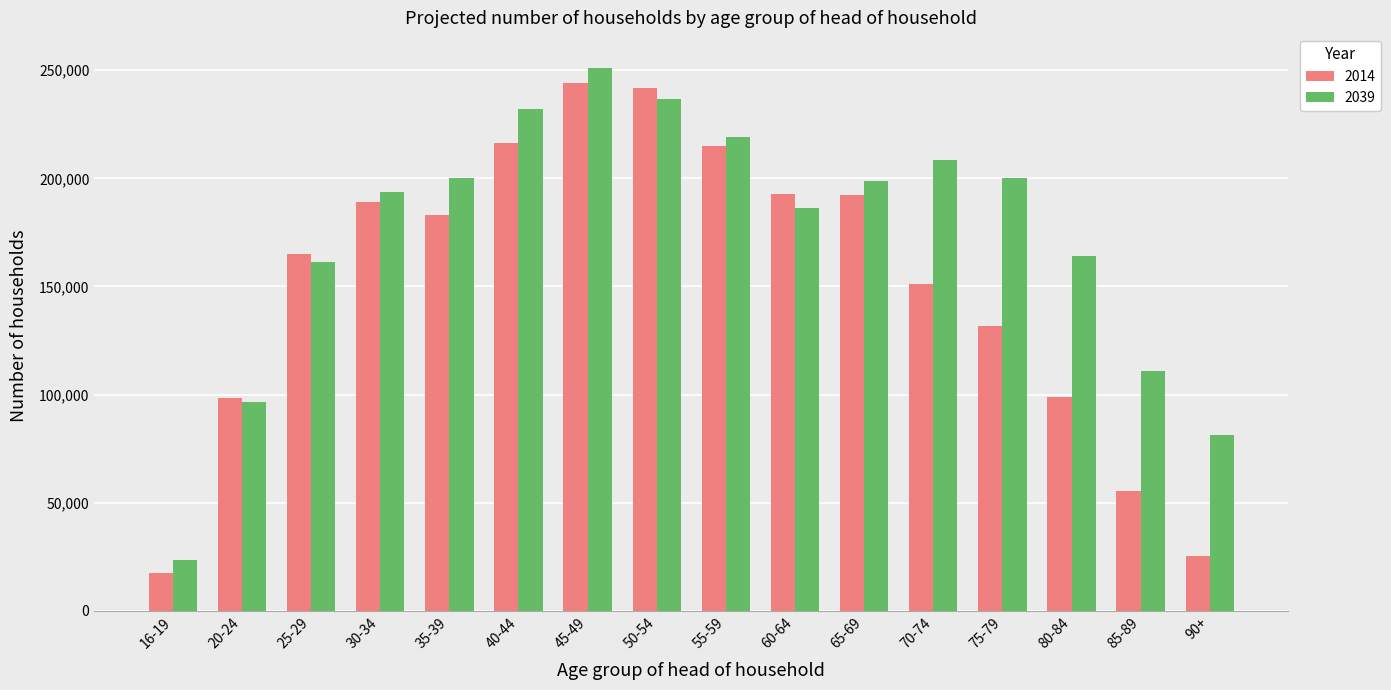

What is the label of the 8th bar from the left?

50-54